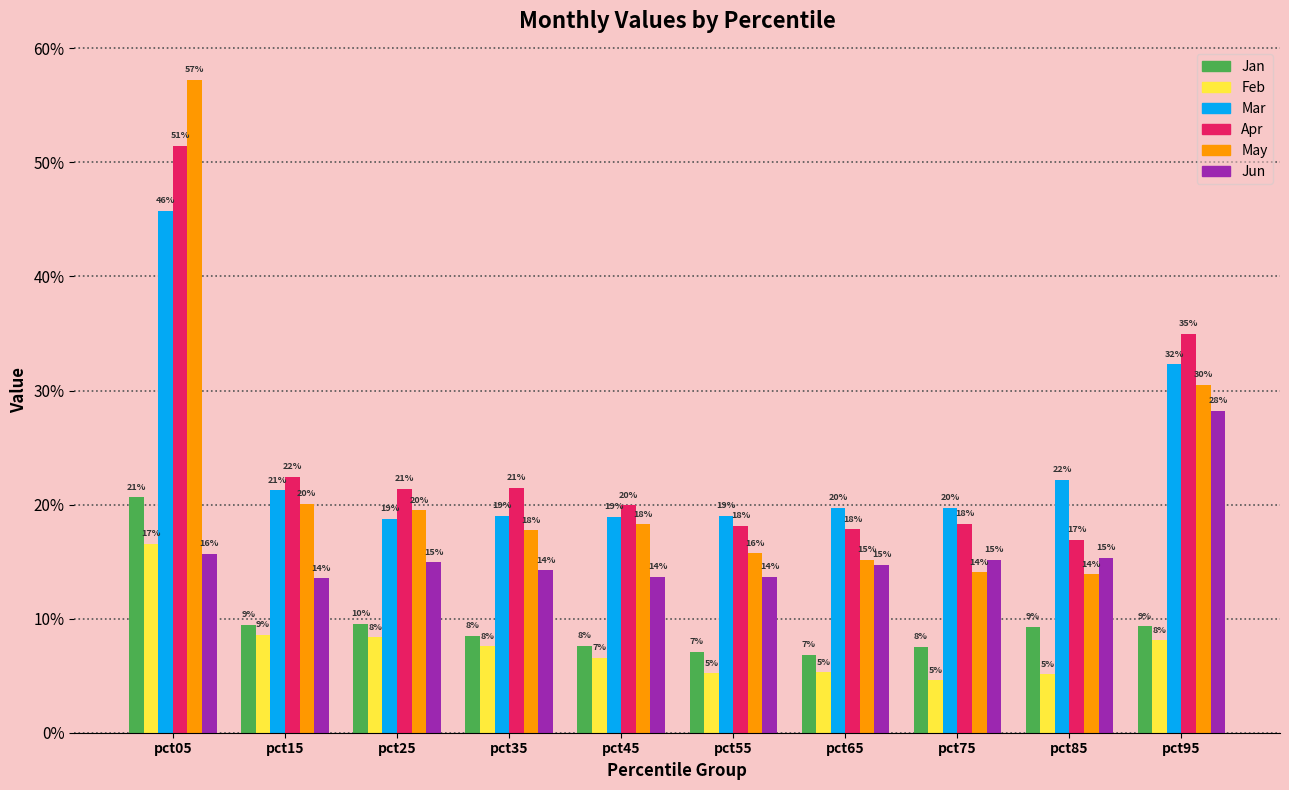

Which series has the largest range (max minus min)?

May